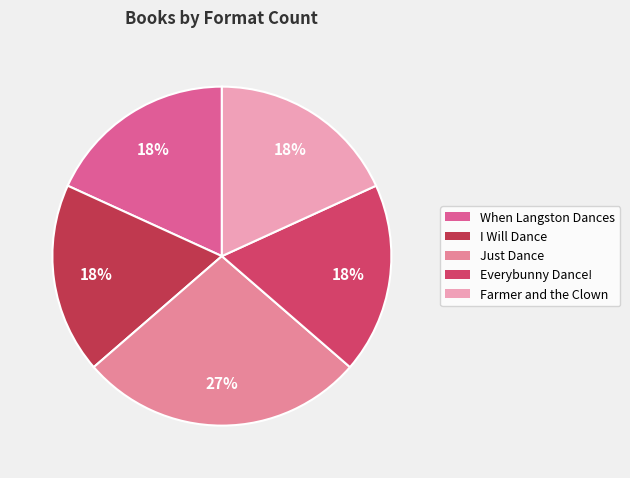

How many slices are in this pie chart?

5